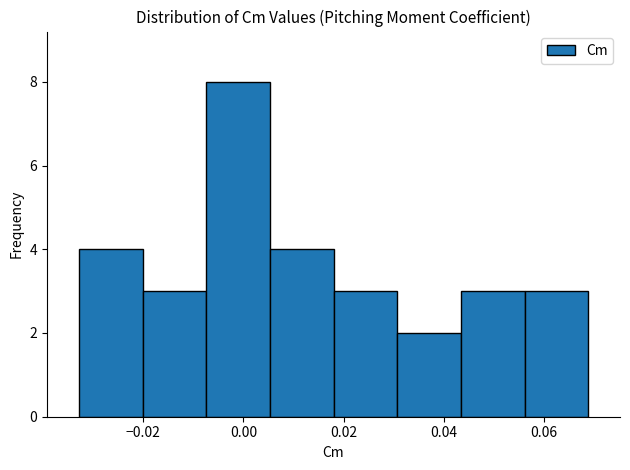

Over which range of the x-axis is the bar tallest?

-0.008 to 0.006